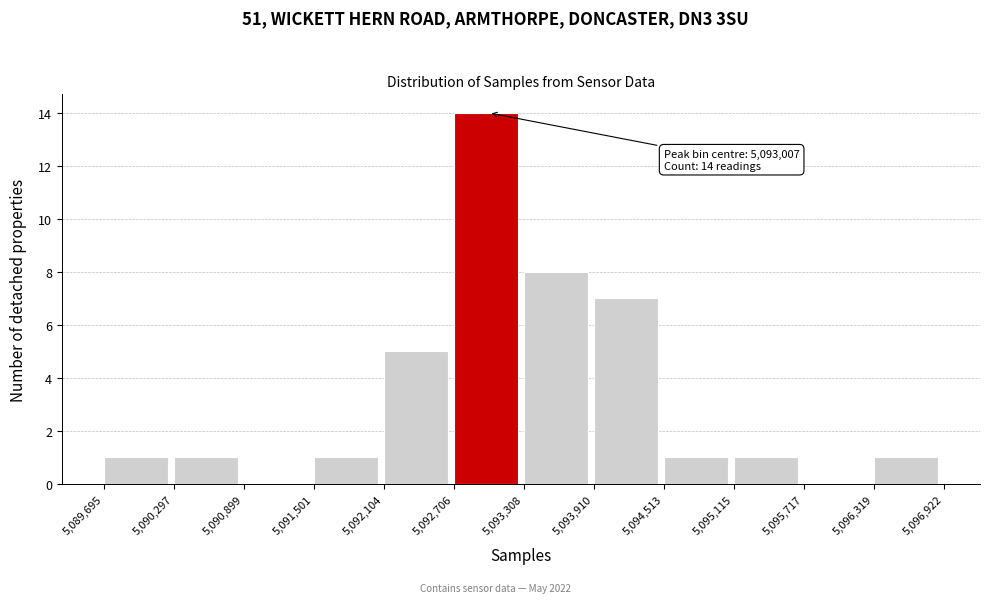

Over which range of the x-axis is the bar tallest?

5,092,706 to 5,093,308